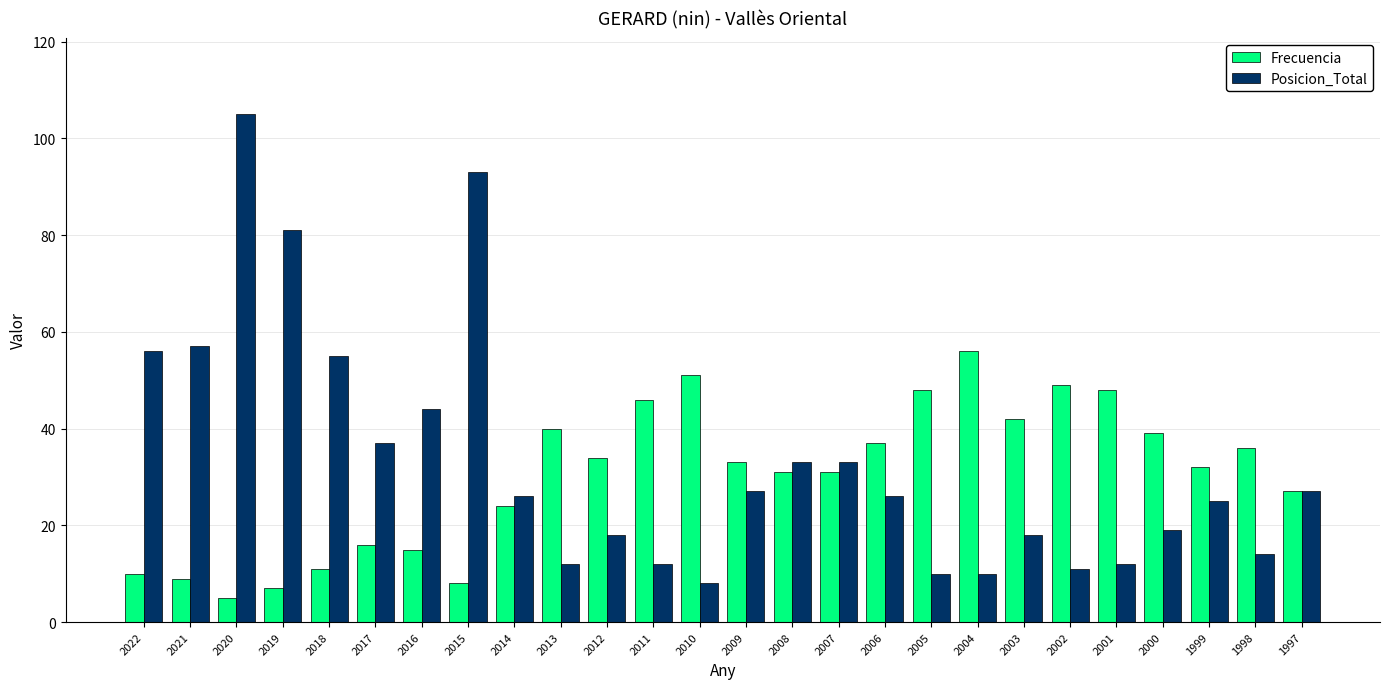

Between 2018 and 2015, which series saw the biggest shift?

Posicion_Total